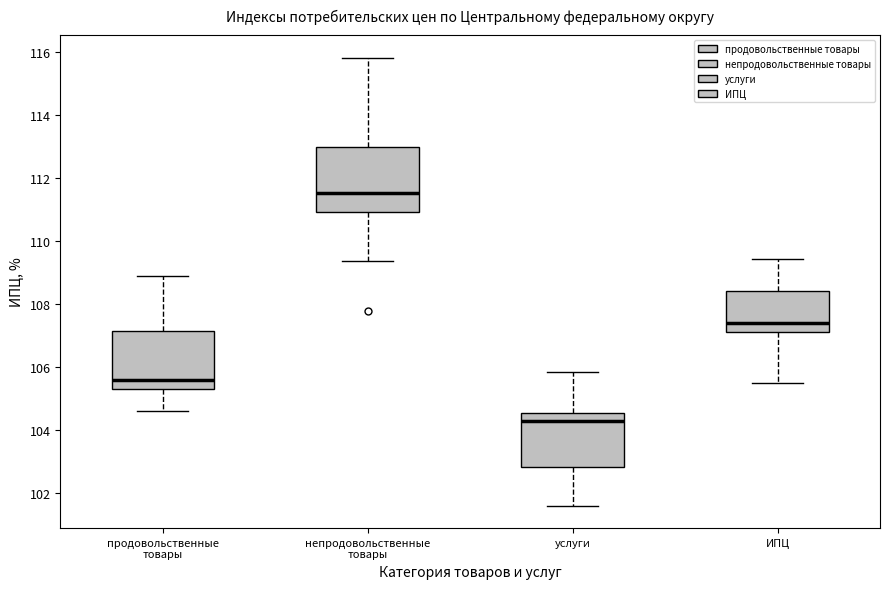

Reading left to right, read every box against the y-axis: the position of its median line, the range the box covers, and the ends of its whiskers. The values are not printed on the chart, so give them approximately, as read against the axis.

продовольственные товары: median 105.6, box 105.2 to 107.2, whiskers 104.6 to 108.8
непродовольственные товары: median 111.6, box 111.0 to 113.0, whiskers 109.4 to 115.8
услуги: median 104.2, box 102.8 to 104.6, whiskers 101.6 to 105.8
ИПЦ: median 107.4, box 107.2 to 108.4, whiskers 105.4 to 109.4